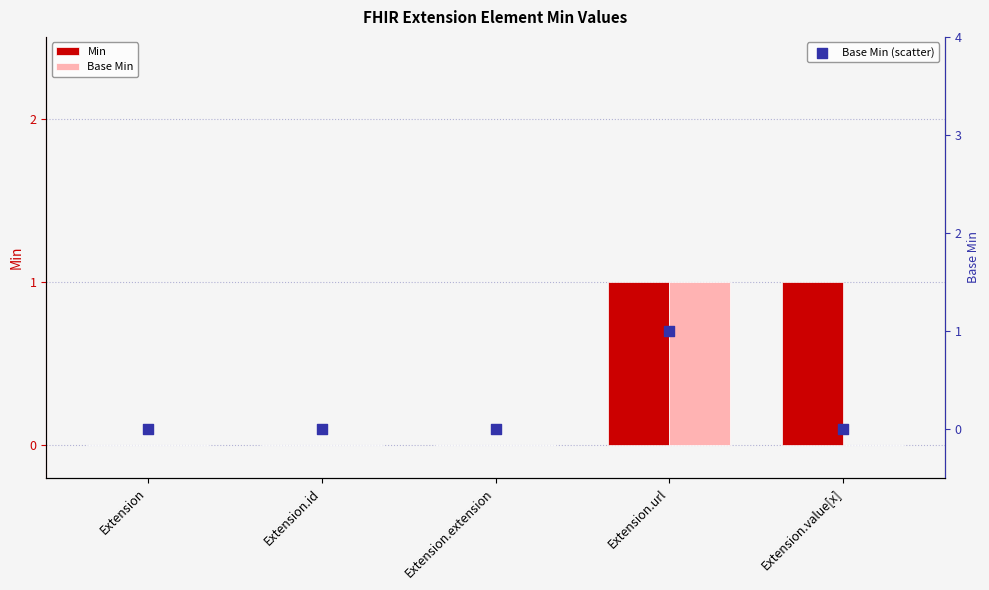

What is the total value across all series at Extension.url?

3